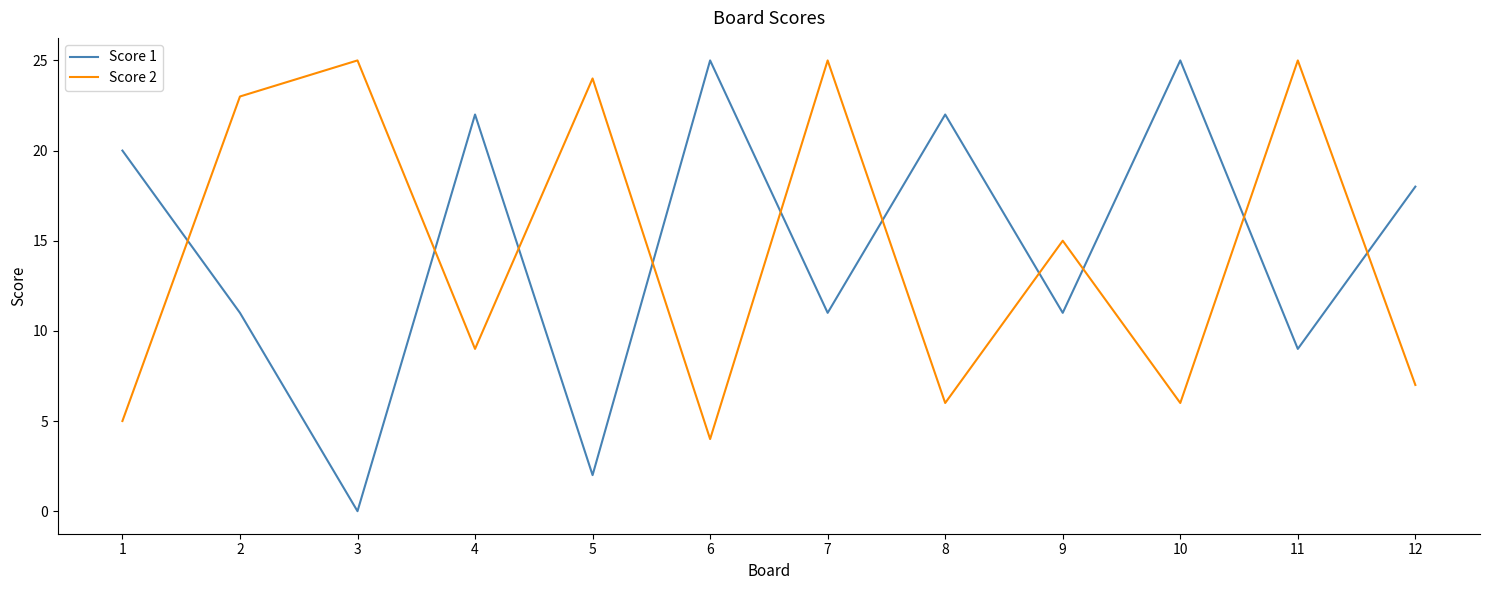

What is the difference between the highest and lowest values at 10?

19